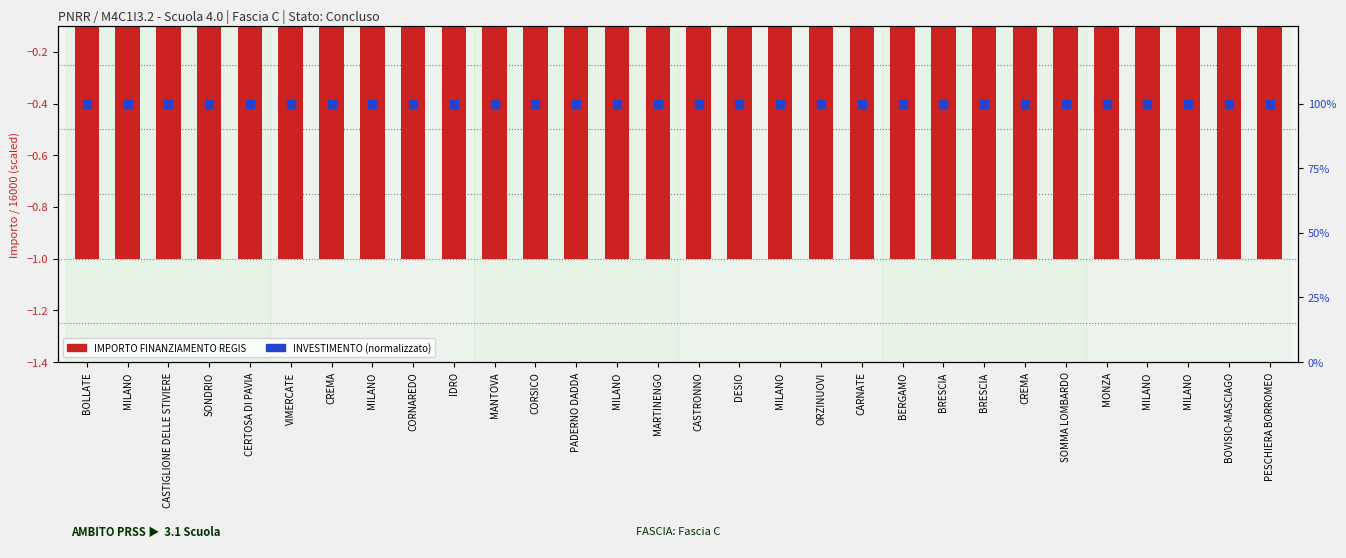

Which series reaches the minimum Y coordinate?

IMPORTO FINANZIAMENTO REGIS